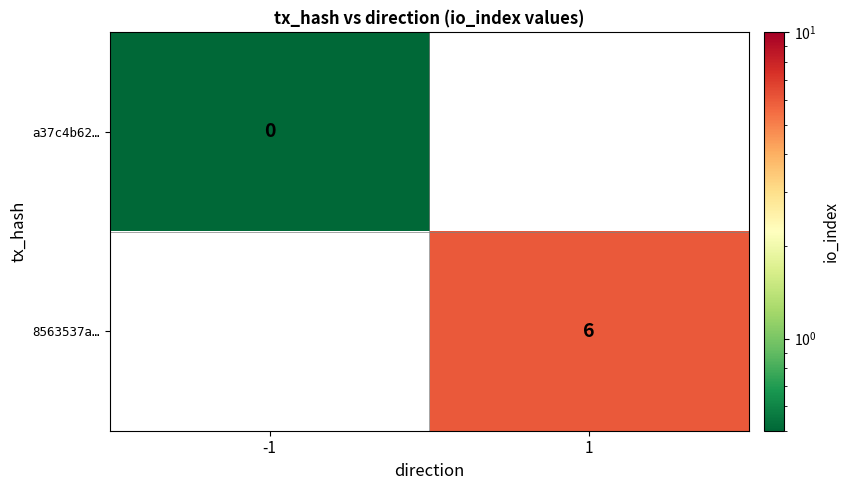

The value of 8563537a… at 1 is 10.4. True or false?

False